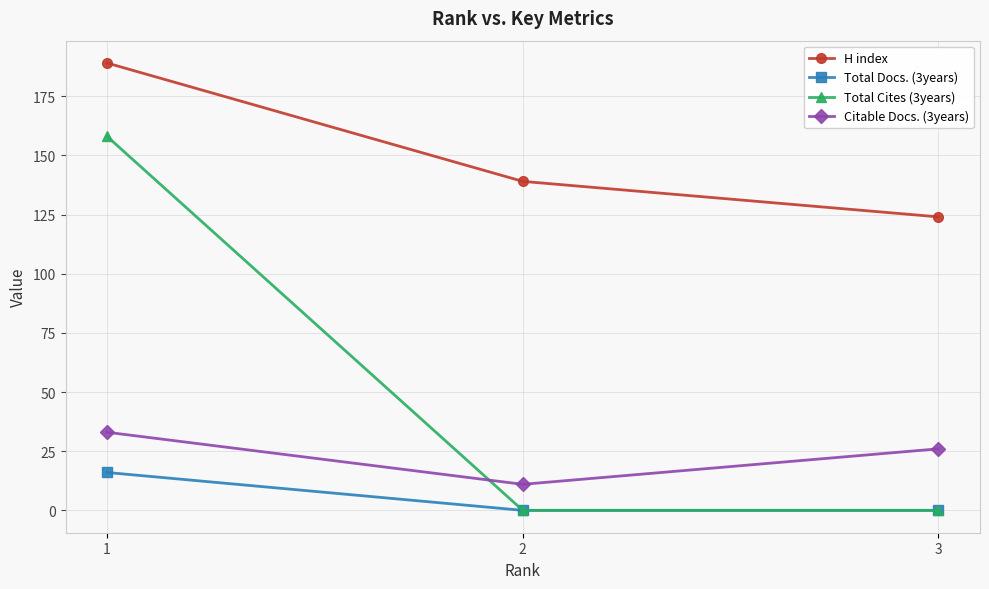

What is the total value across all series at 2?

150